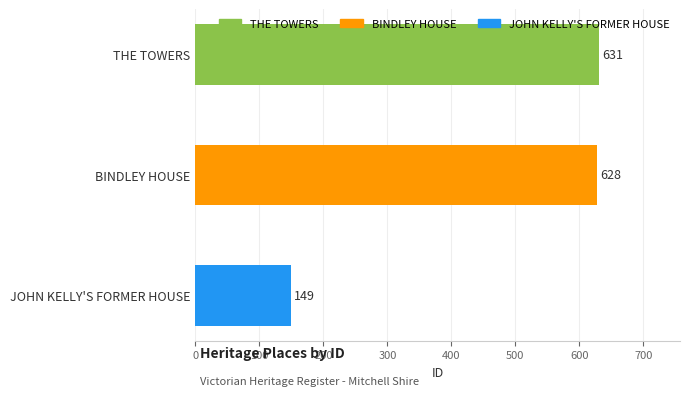

At which label is the value closest to 390?

BINDLEY HOUSE